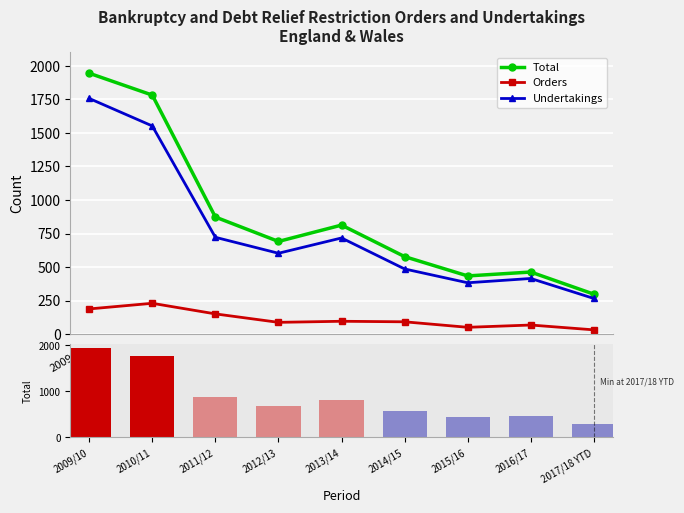

What is the difference between the maximum and second lowest values in the Undertakings series?

1374